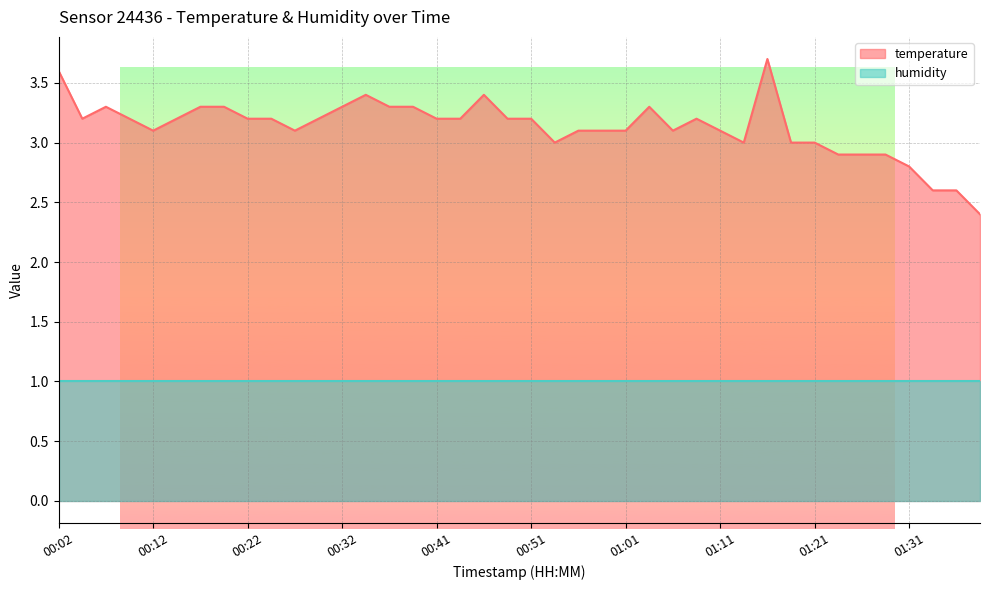

How many values are below 3?

7